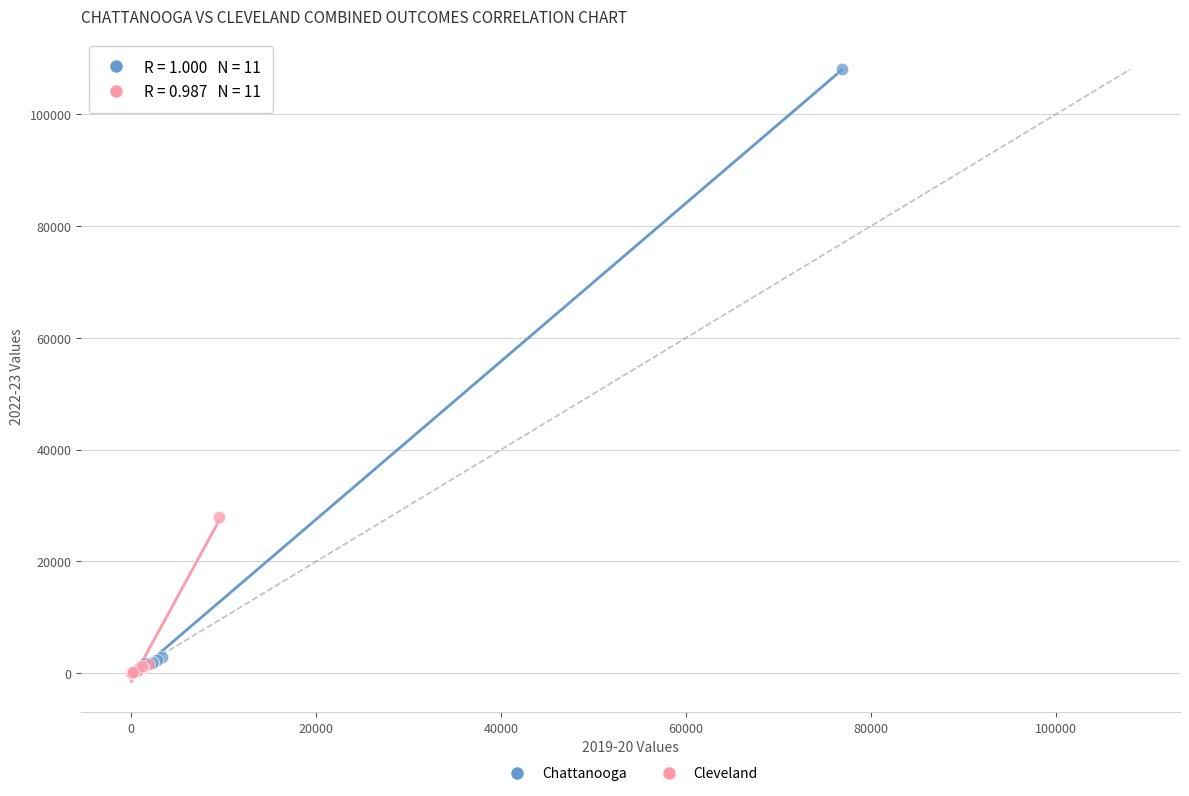

Which series contains the highest Y value?

Chattanooga